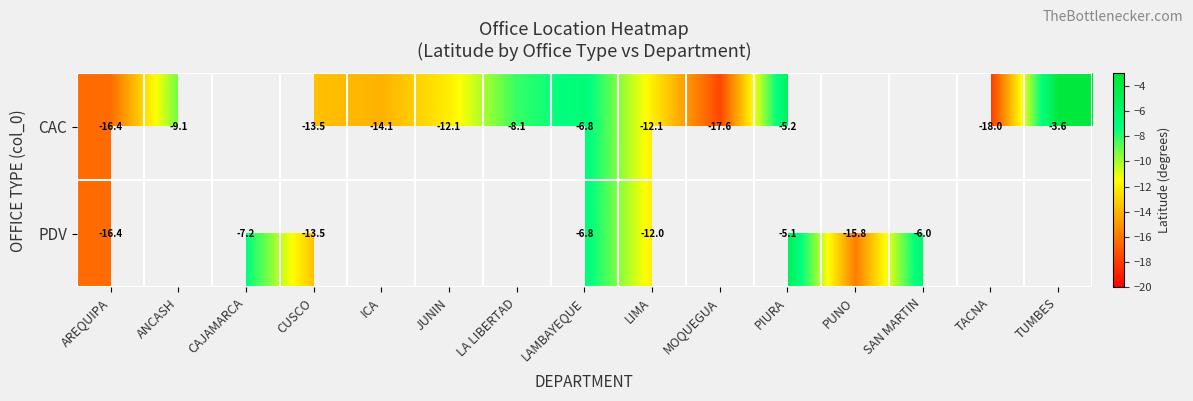

What is the maximum value shown in the chart?

-3.6